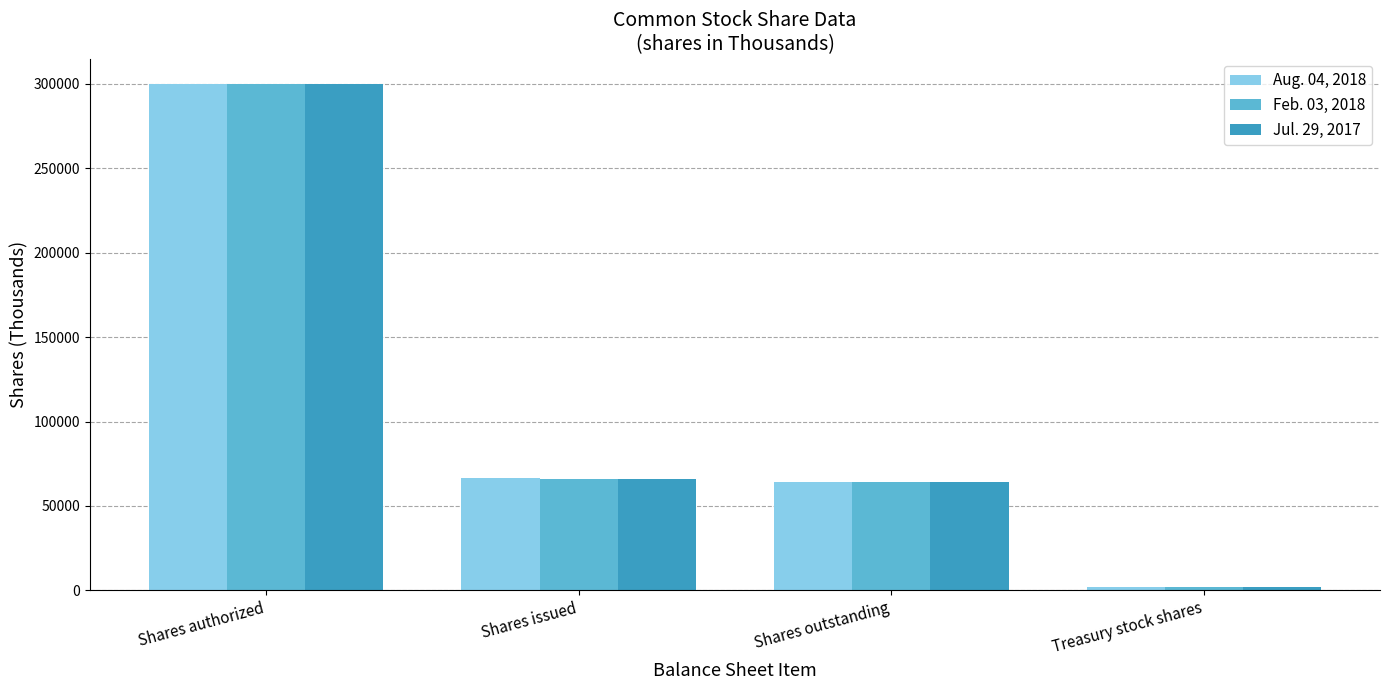

What is the difference between the highest and lowest values at Shares issued?

375